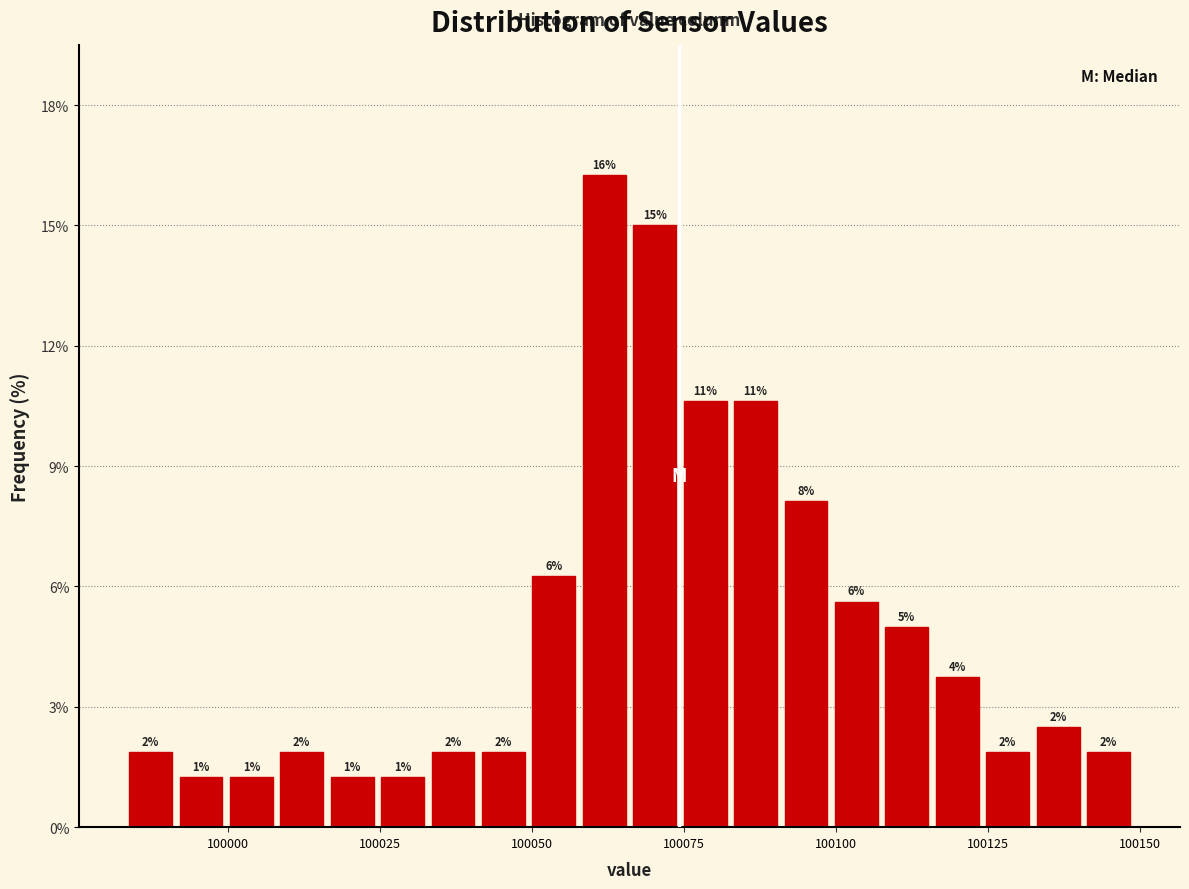

Read against the x-axis, roughly where is the centre of the tallest bar?

100060